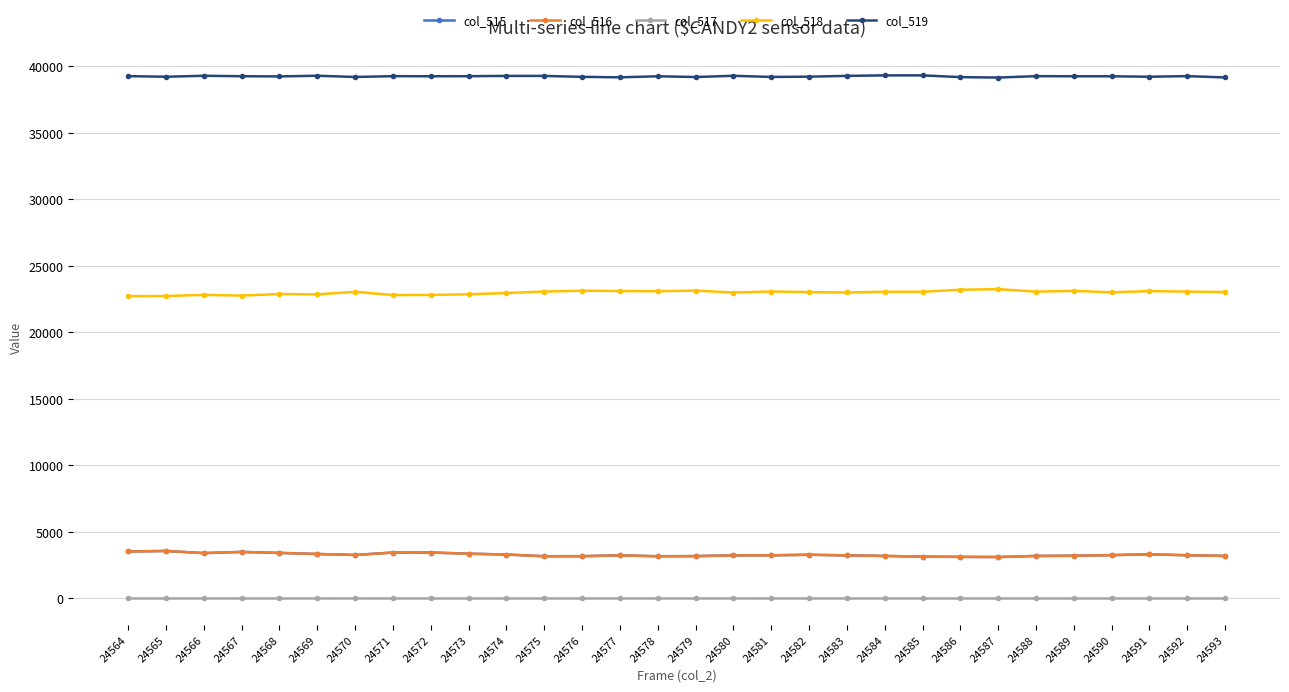

Is the value of col_519 at 24583 greater than the value of col_516 at 24592?

Yes